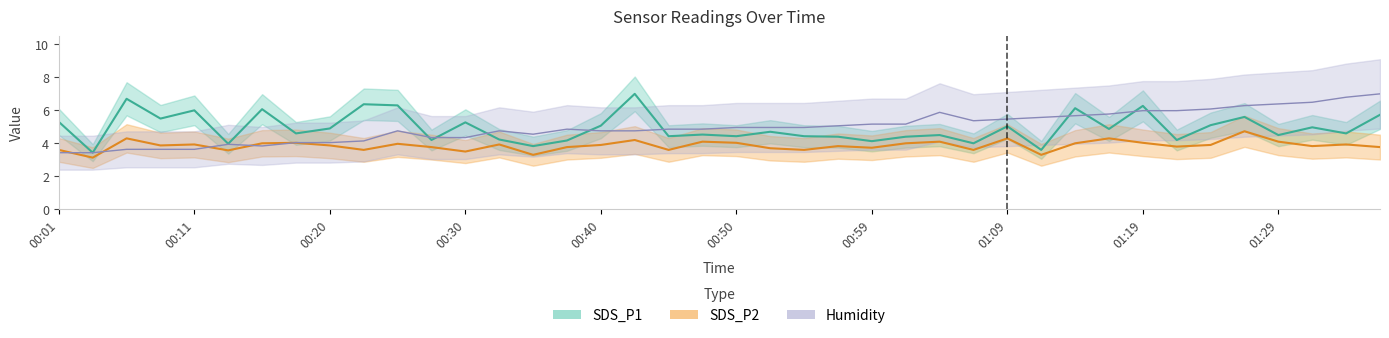

What are all the series names shown in the legend?

SDS_P1, SDS_P2, Humidity